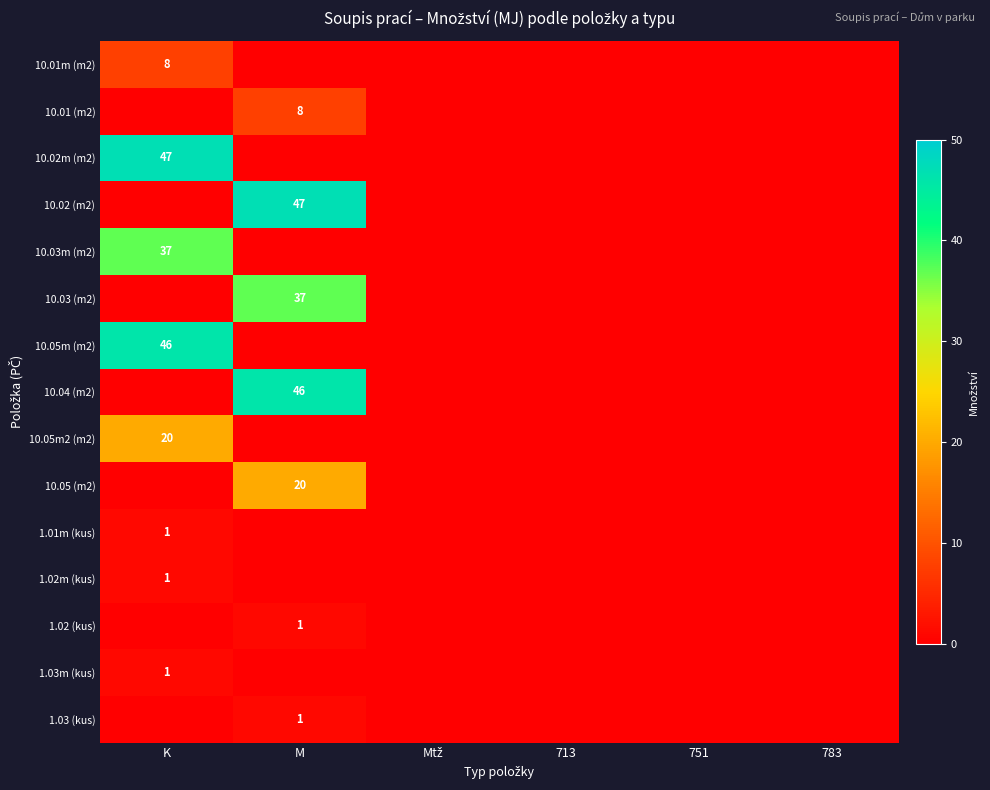

At which category is the sum across all series the highest?

K